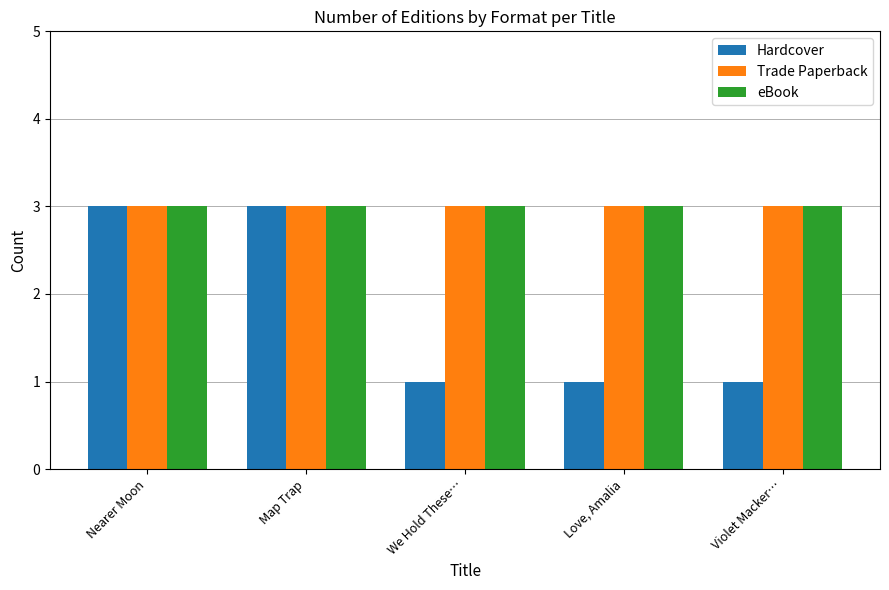

What is the spread (max minus min) of values at We Hold These…?

2